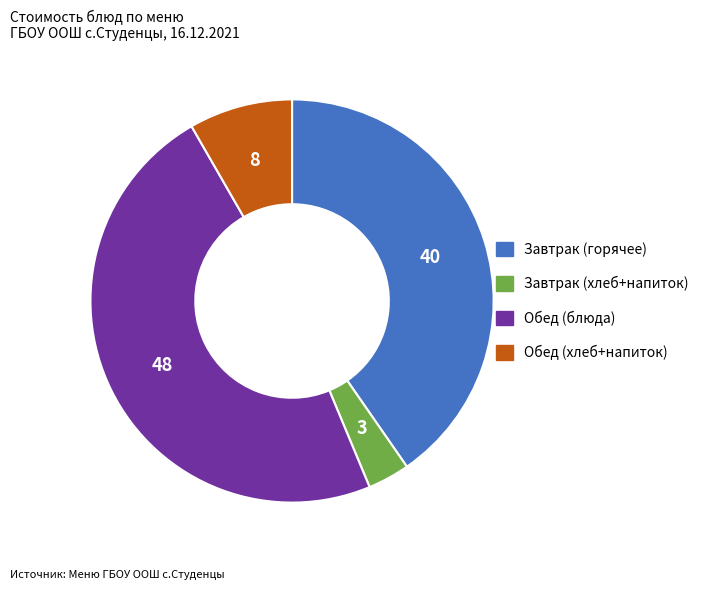

Is there any slice that represents more than half of the pie?

No